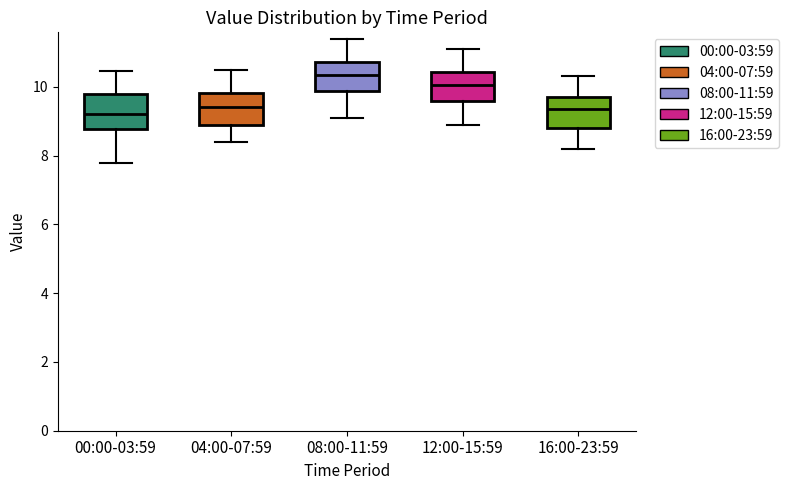

Reading left to right, transcribe this box plot: for each box, give where its median line is, the range the box spans, and where its two whiskers end, as read against the y-axis. The values are not printed on the chart, so give them approximately, as read against the axis.

00:00-03:59: median 9.2, box 8.8 to 9.8, whiskers 7.8 to 10.4
04:00-07:59: median 9.4, box 9.0 to 9.8, whiskers 8.4 to 10.6
08:00-11:59: median 10.4, box 9.8 to 10.8, whiskers 9.2 to 11.4
12:00-15:59: median 10.0, box 9.6 to 10.4, whiskers 9.0 to 11.2
16:00-23:59: median 9.4, box 8.8 to 9.8, whiskers 8.2 to 10.4